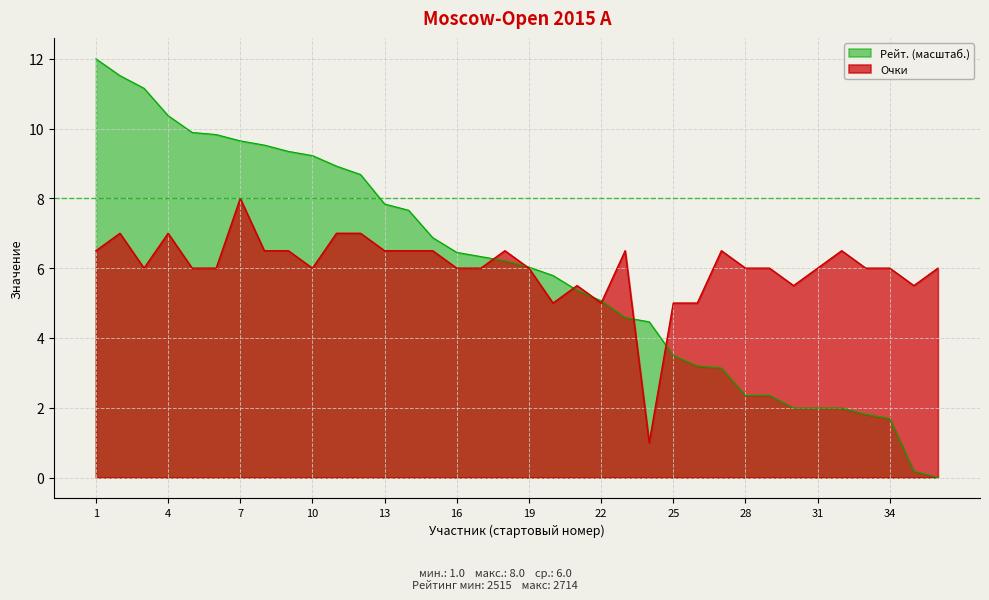

At 36, list the series in order from largest to smallest.

Очки, Рейт.